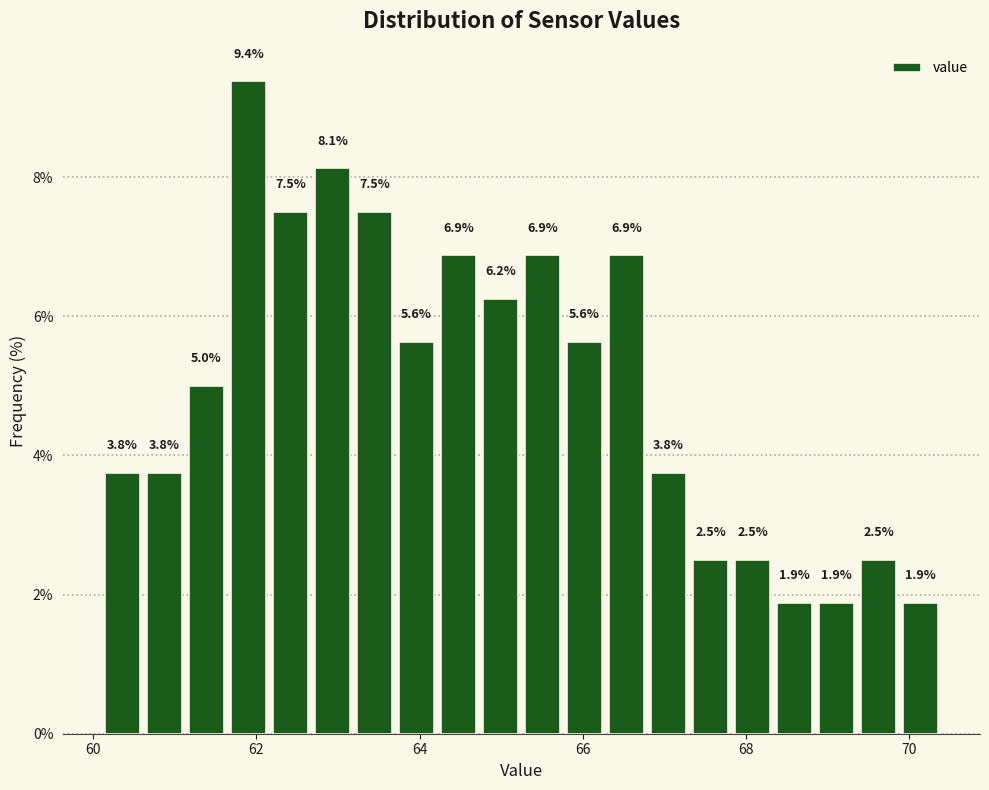

Around what value on the x-axis is the tallest bar? Give the approximate position of its centre, as read against the axis.

62.0